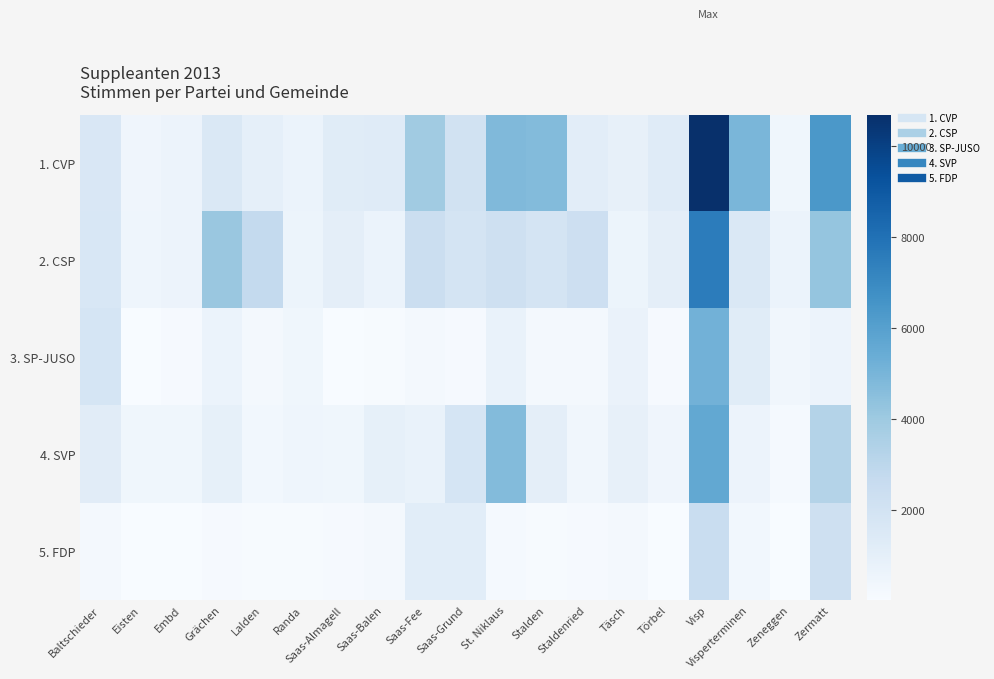

At how many categories does at least one series exceed 5828?

2